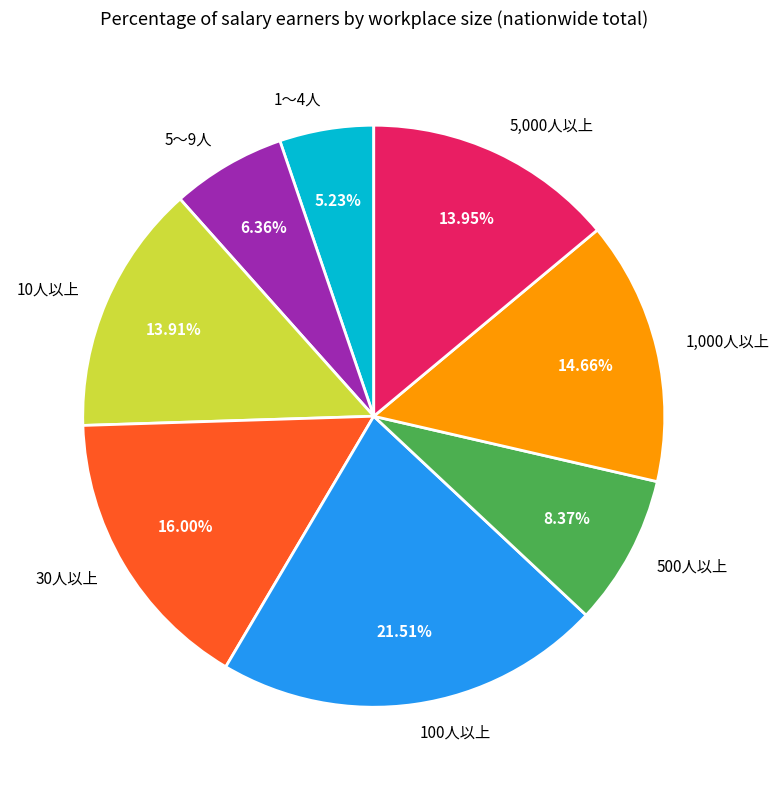

What is the total percentage of 1,000人以上 and 5,000人以上?

28.6%